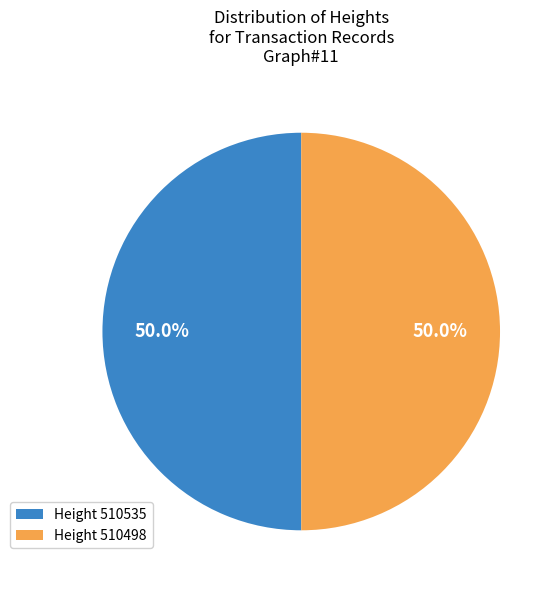

What percentage do Height 510535 and Height 510498 together represent?

100.0%